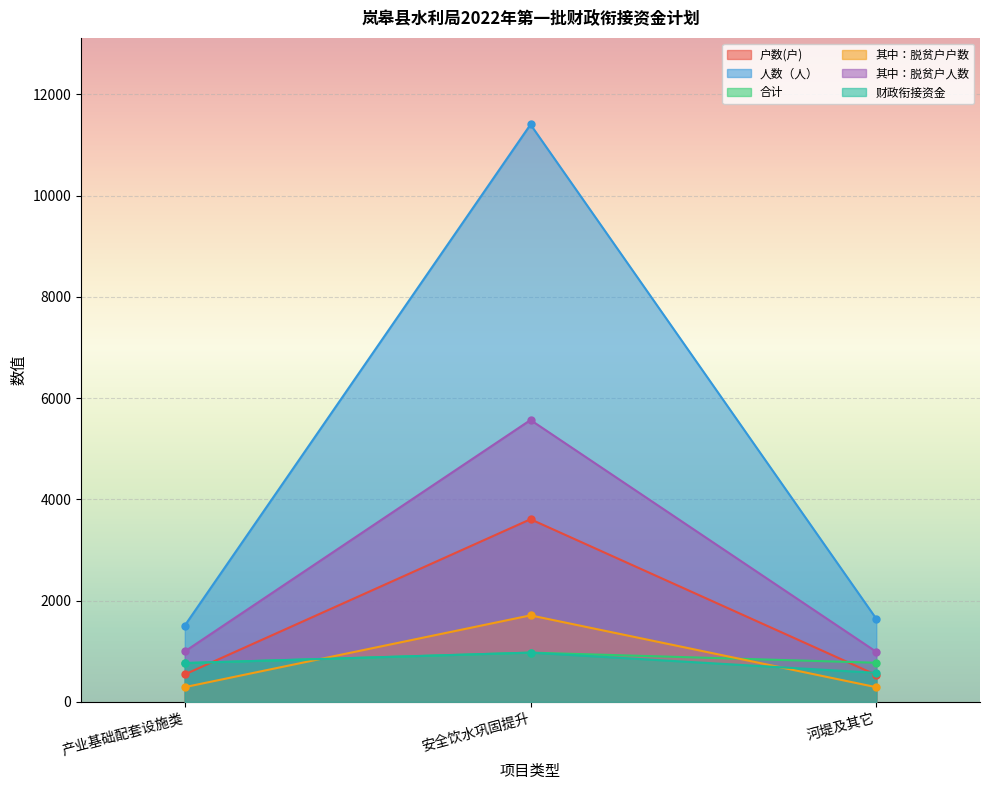

How many data points in 财政衔接资金 are less than 766?

1